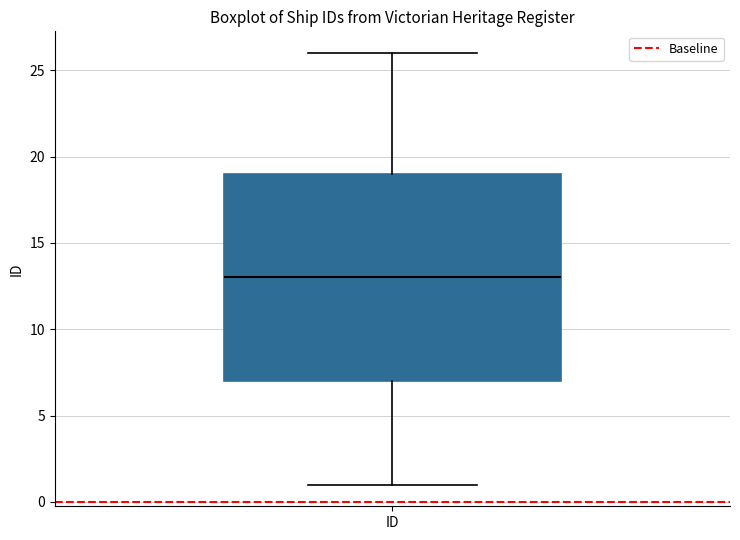

Read this box plot against the y-axis: the position of the median line, the range covered by the box, and the ends of both whiskers. The values are not printed on the chart, so give them approximately, as read against the axis.

median 13, box 7 to 19, whiskers 1 to 26